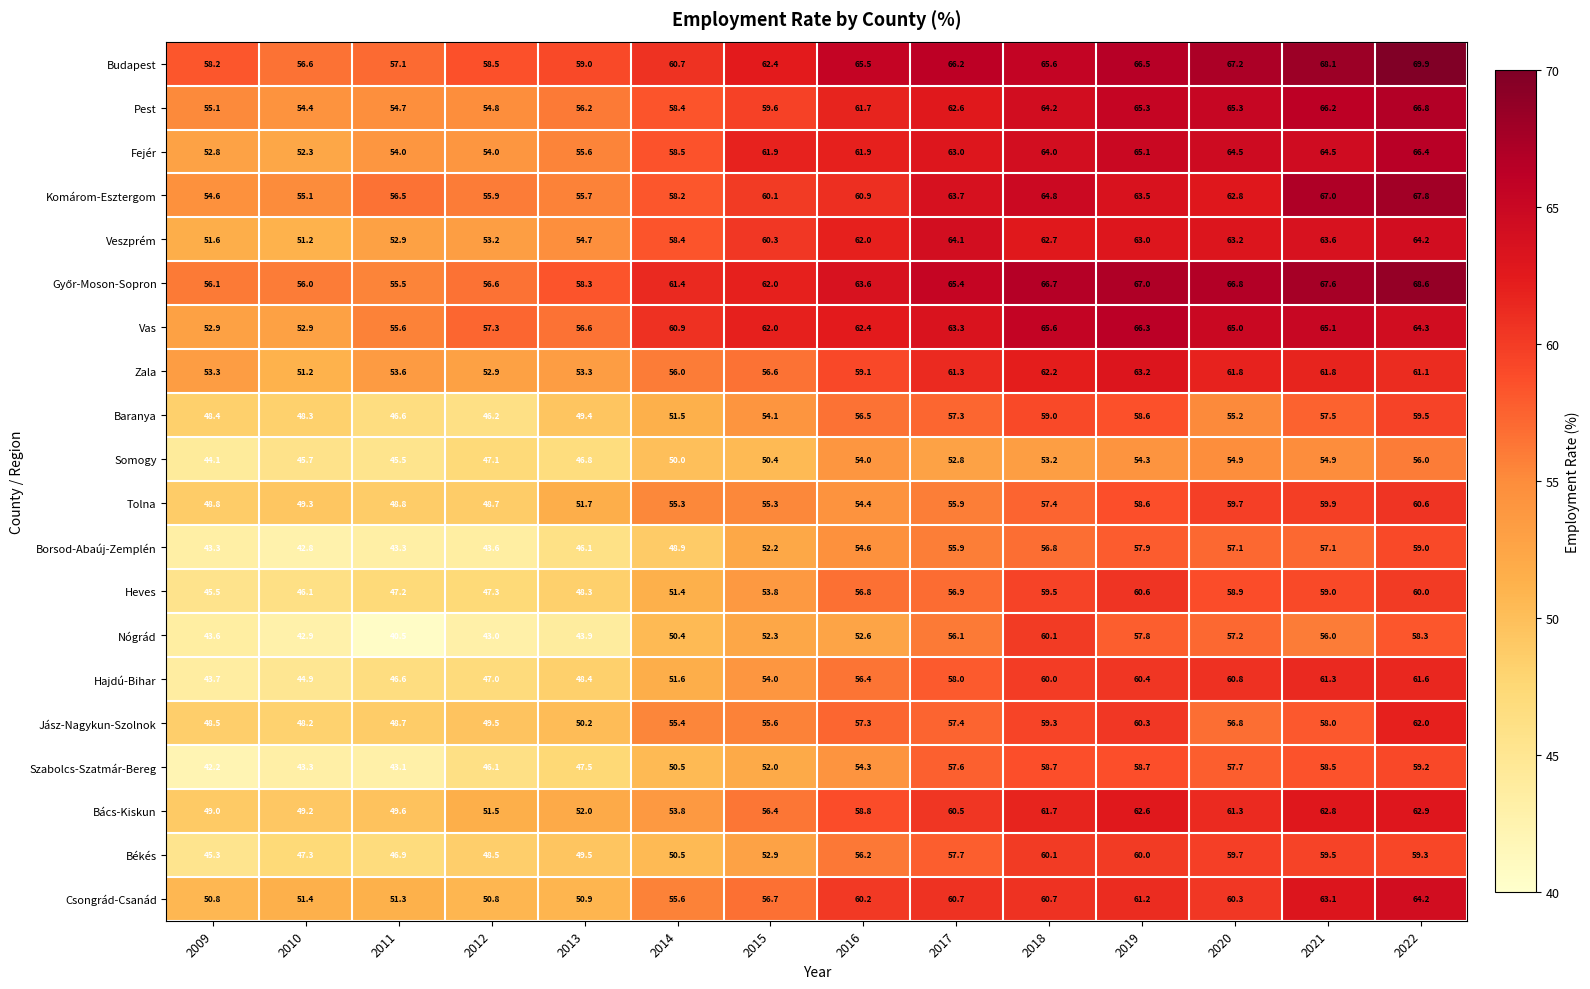

True or false: Heves has a value of 20.9 at 2022.

False